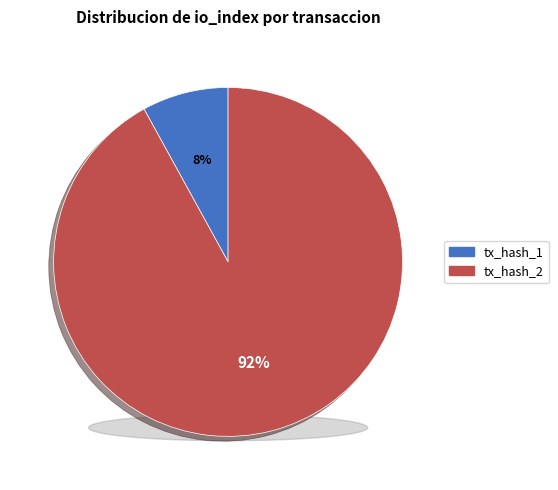

Count the number of slices in the pie.

2